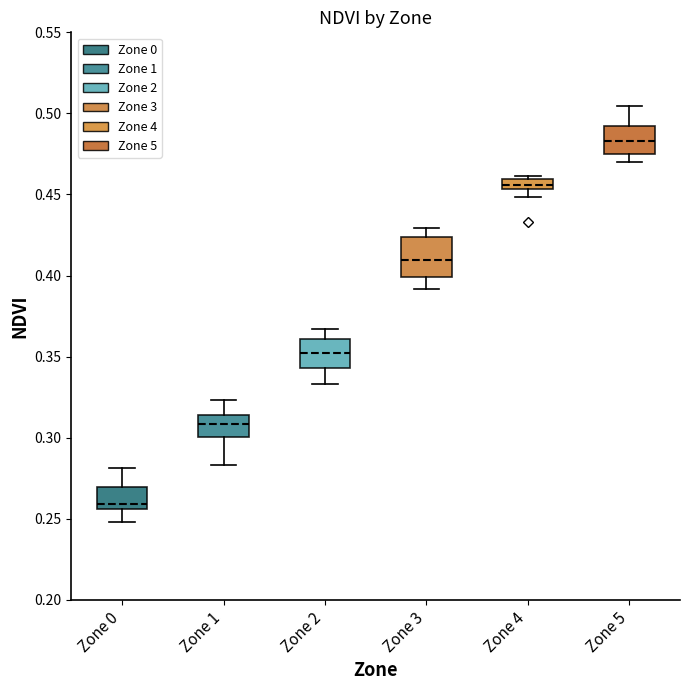

Where does the lower whisker of the box for Zone 0 end on the y-axis? The values are not printed on the chart, so give them approximately, as read against the axis.

0.250